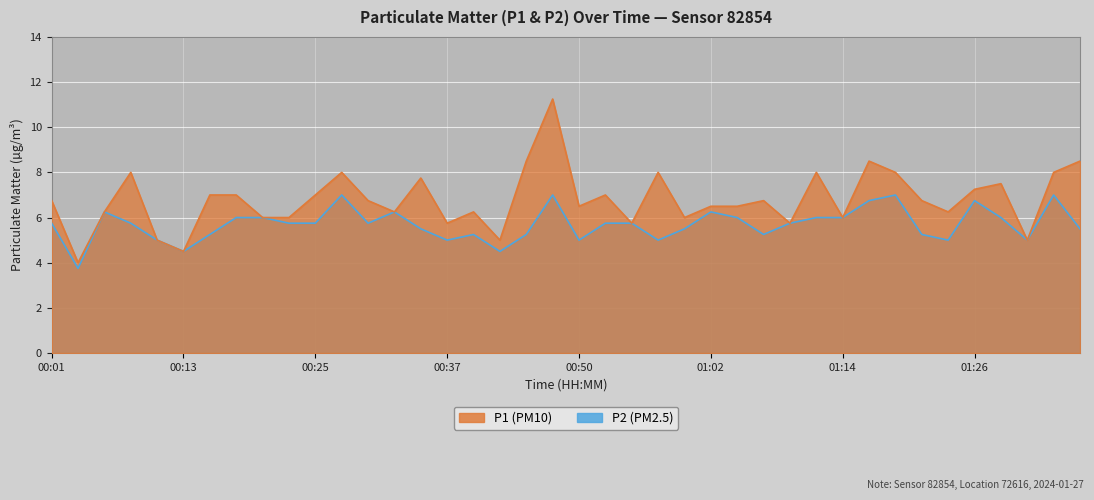

What is the label of the 29th point from the left?

01:09